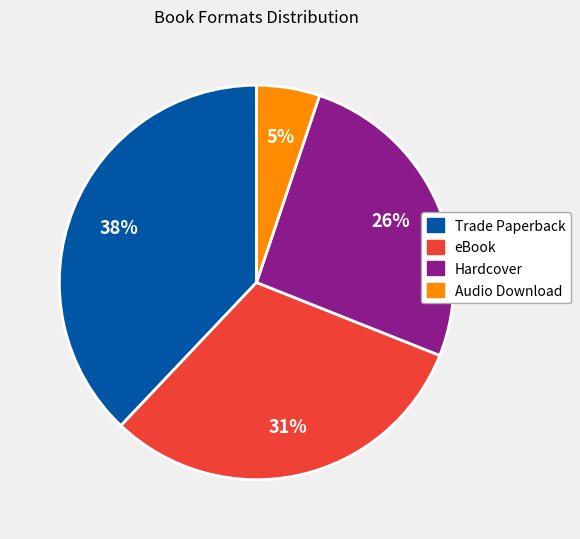

Combined, do Trade Paperback and Audio Download account for over 50%?

No